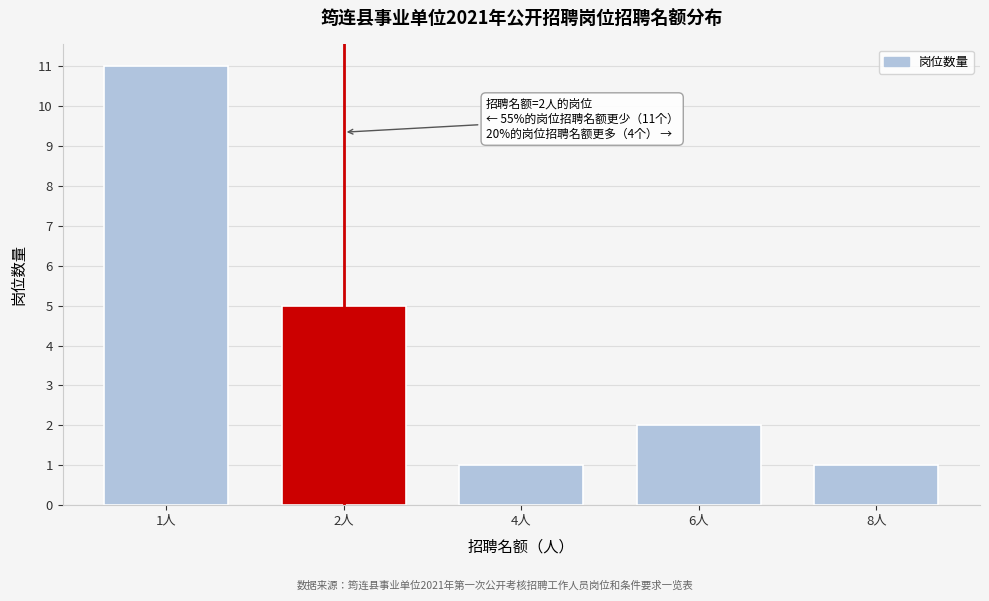

Reading right to left, list all the values displayed in this chart.

8人=1	6人=2	4人=1	2人=5	1人=11